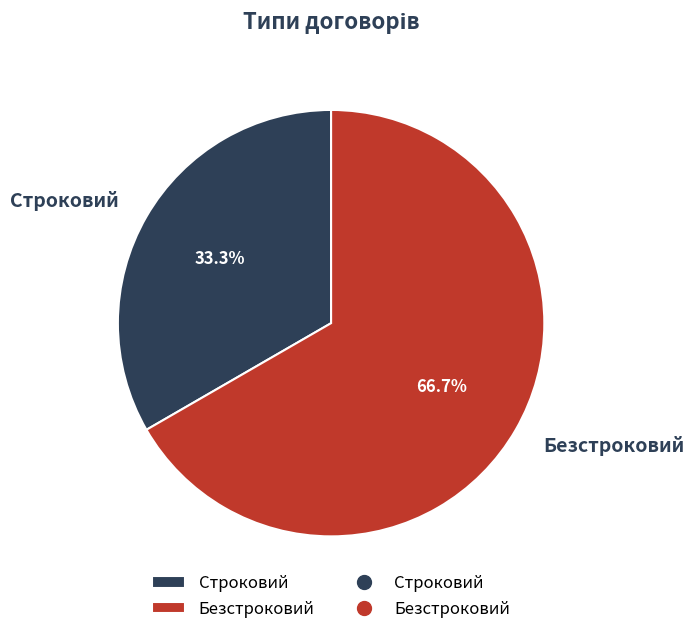

To the nearest percent, what is the combined percentage of Безстроковий and Строковий?

100%